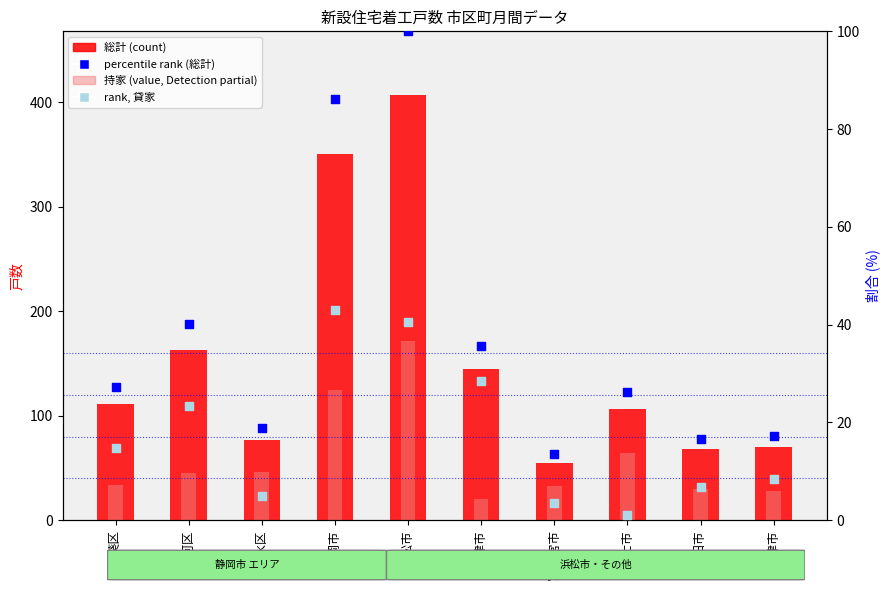

Is the value of percentile rank (総計) at 駿河区 greater than the value of 持家 (value, partial) at 磐田市?

Yes